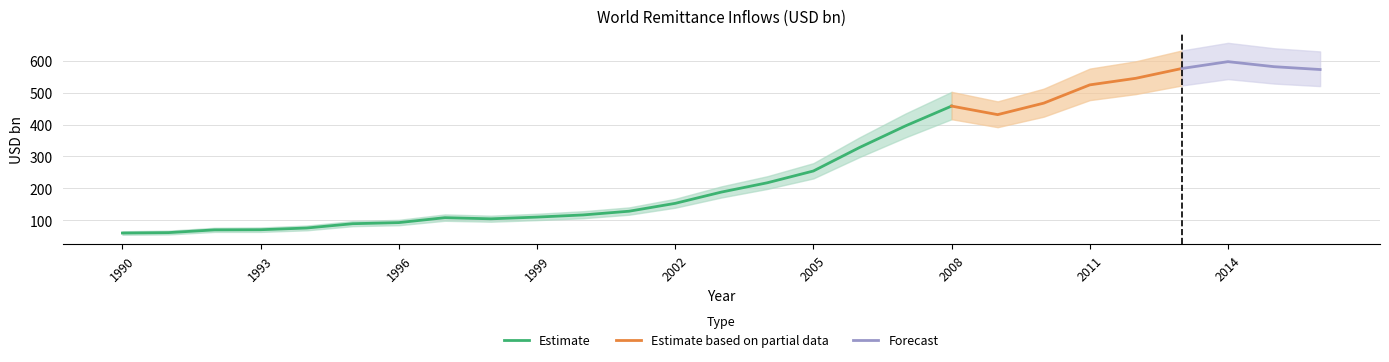

What is the sum of the values at 1997 and 1994?

183.0